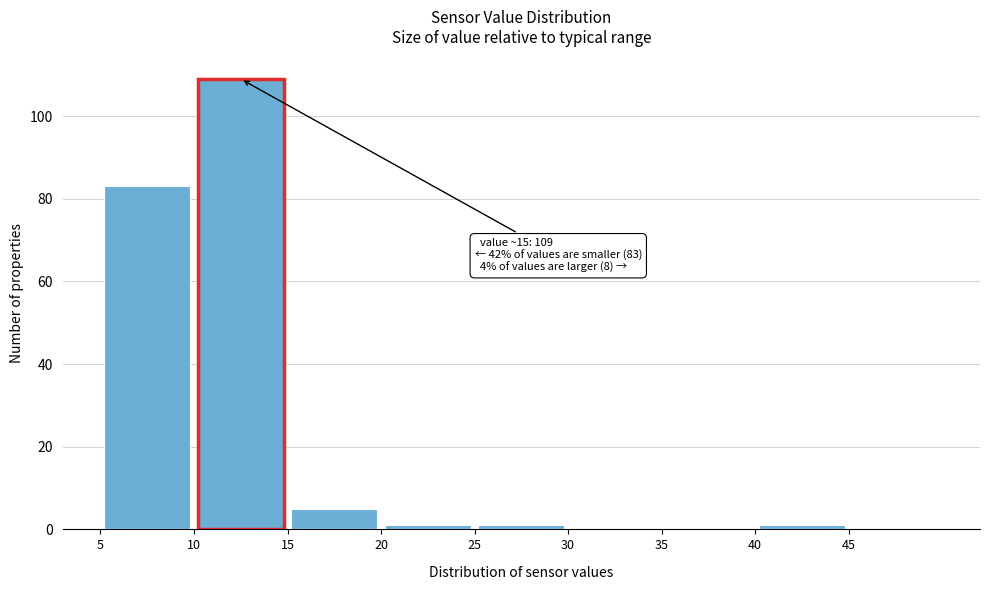

Which range on the x-axis has the tallest bar?

10 to 15